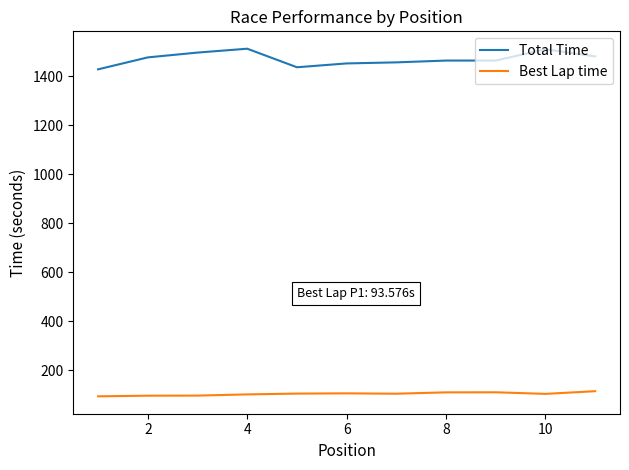

Which series has the largest total across all categories?

Total Time